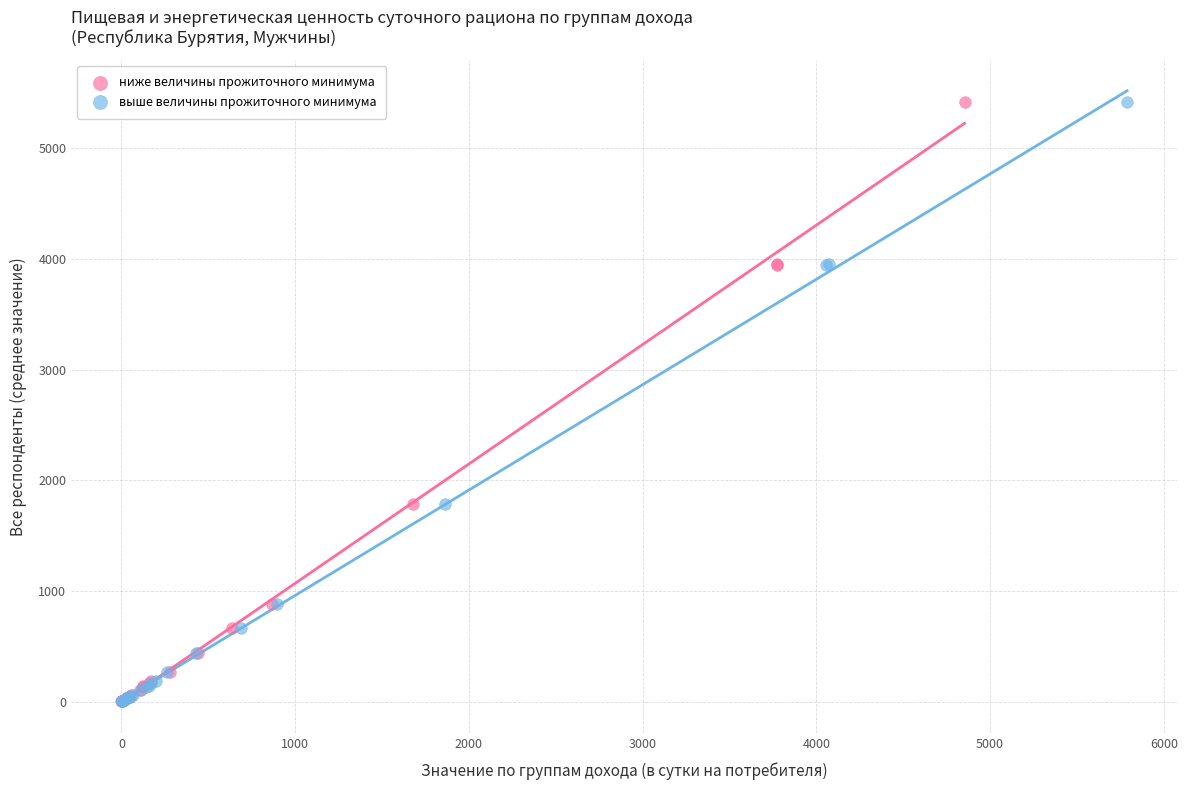

What are all the series names shown in the legend?

ниже величины прожиточного минимума, выше величины прожиточного минимума